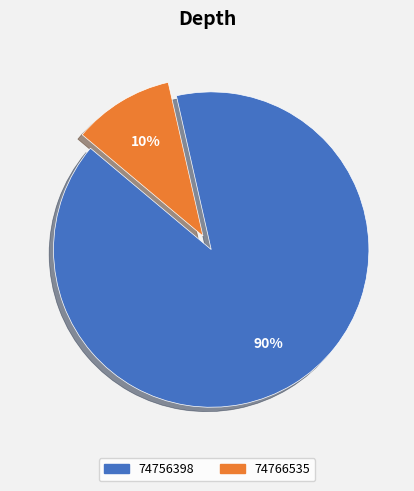

The 74756398 slice represents 75% of the pie. True or false?

False